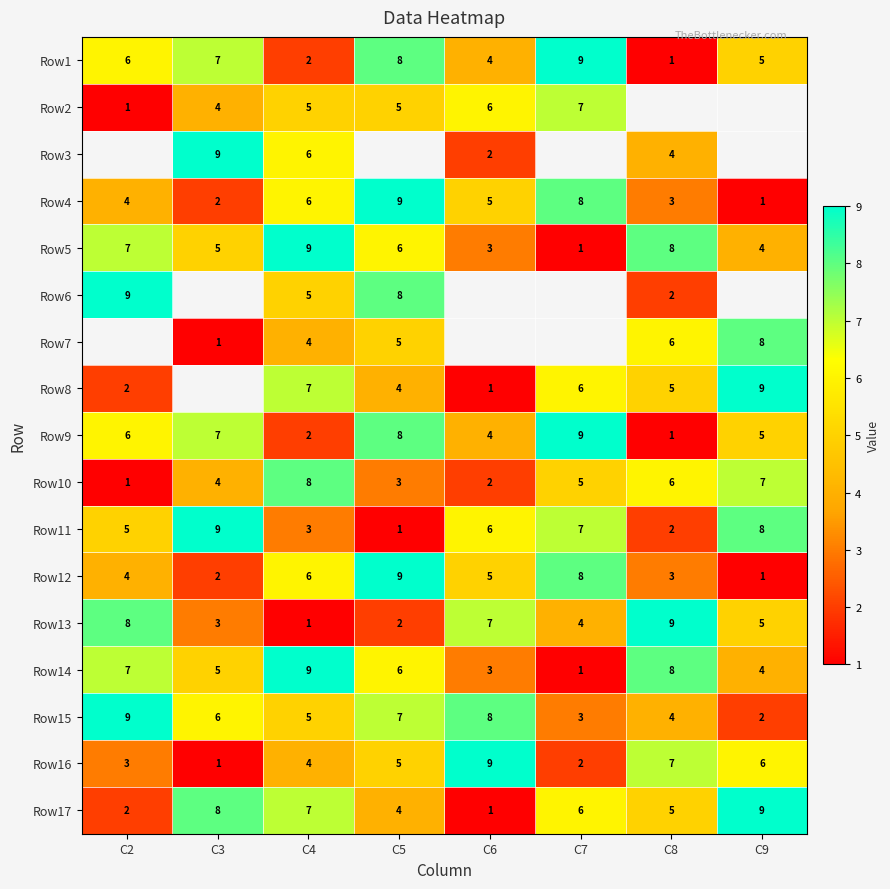

What value does the Row10 series have at C9?

7